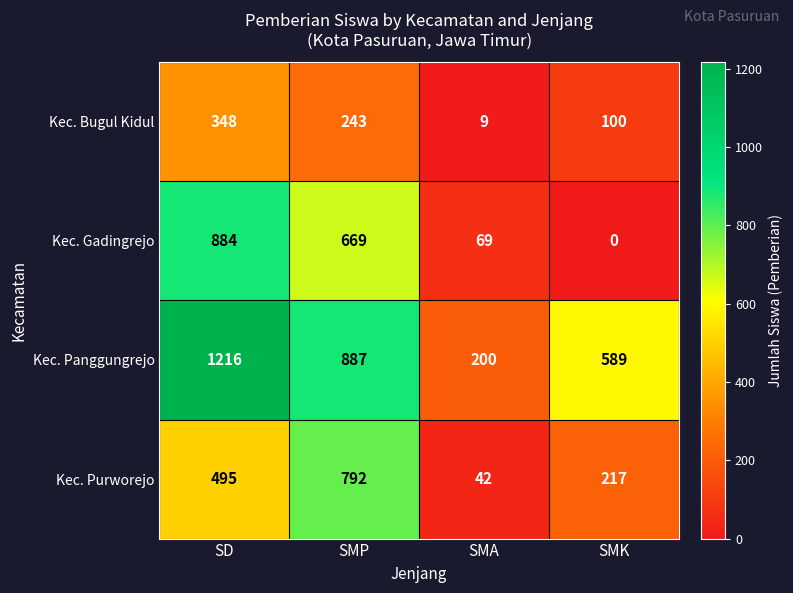

True or false: Kec. Gadingrejo has a value of 69 at SMA.

True